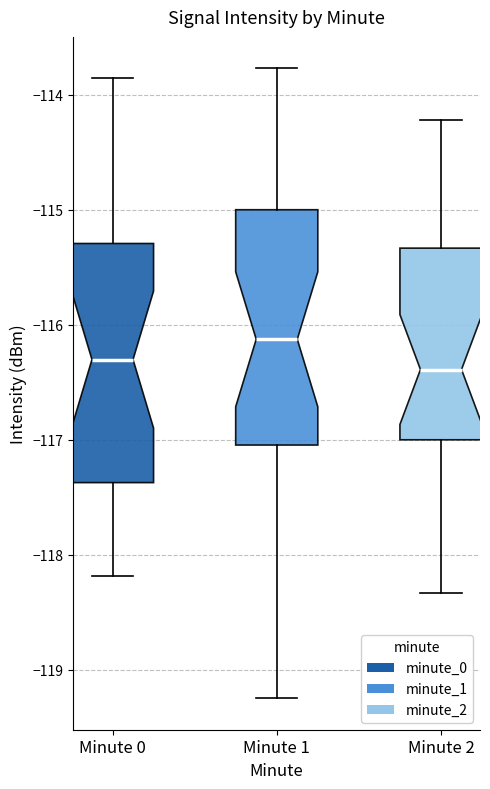

Where does the lower whisker of the box for Minute 2 end on the y-axis? The values are not printed on the chart, so give them approximately, as read against the axis.

-118.3